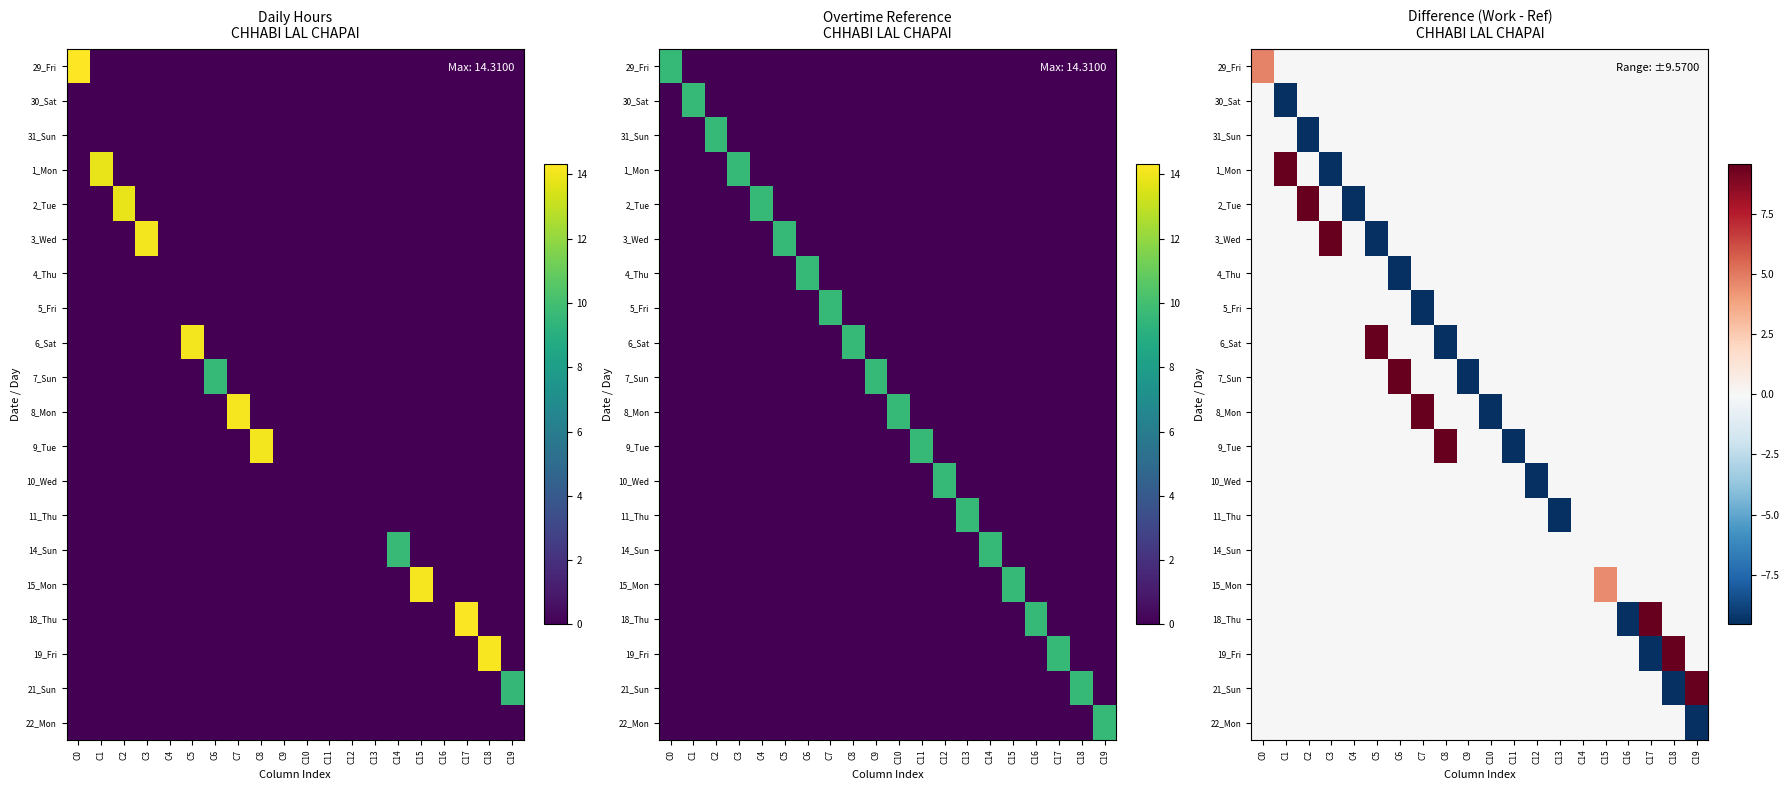

How many values in 5_Fri are below zero?

1